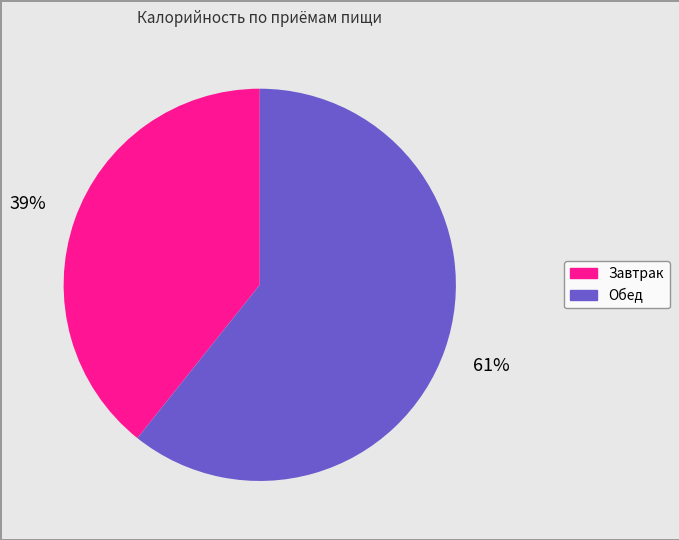

Which has a higher value, Обед or Завтрак?

Обед